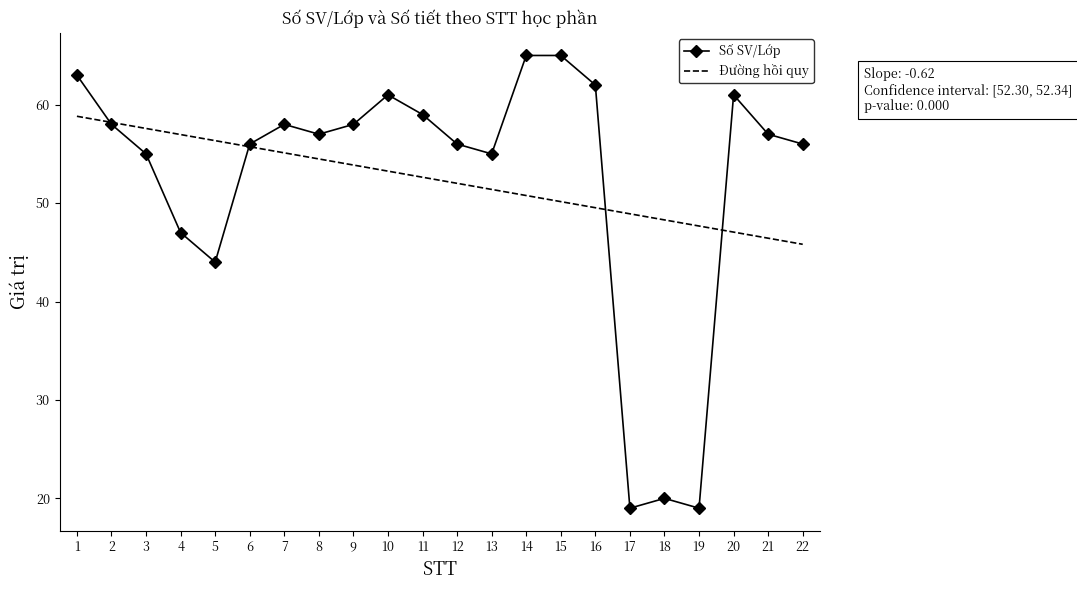

What is the difference between the maximum and minimum values in the Số SV/Lớp series?

46.0